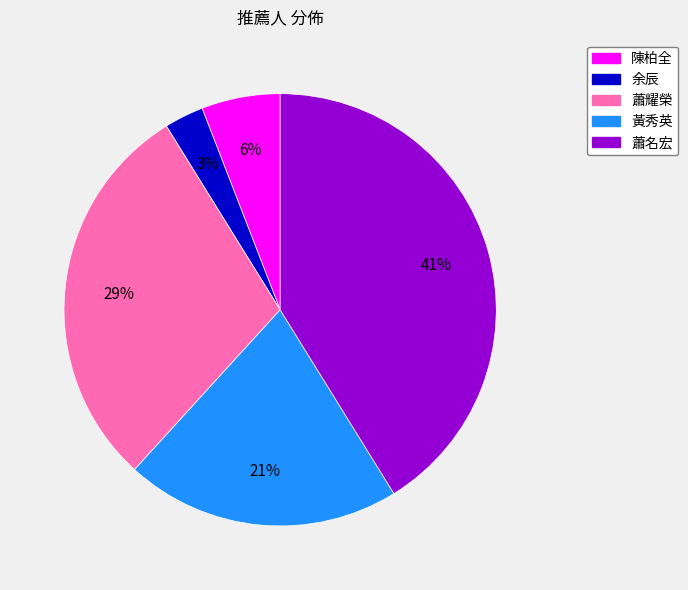

To the nearest percent, what is the difference between the 余辰 and 陳柏全 slice percentages?

3%